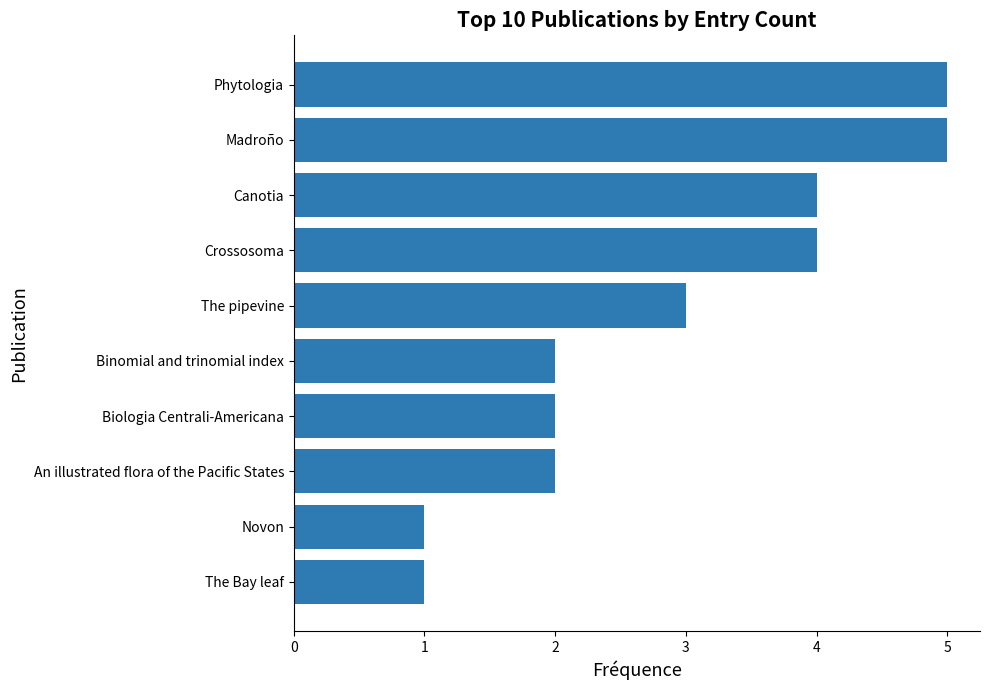

Does the chart contain any negative values?

No